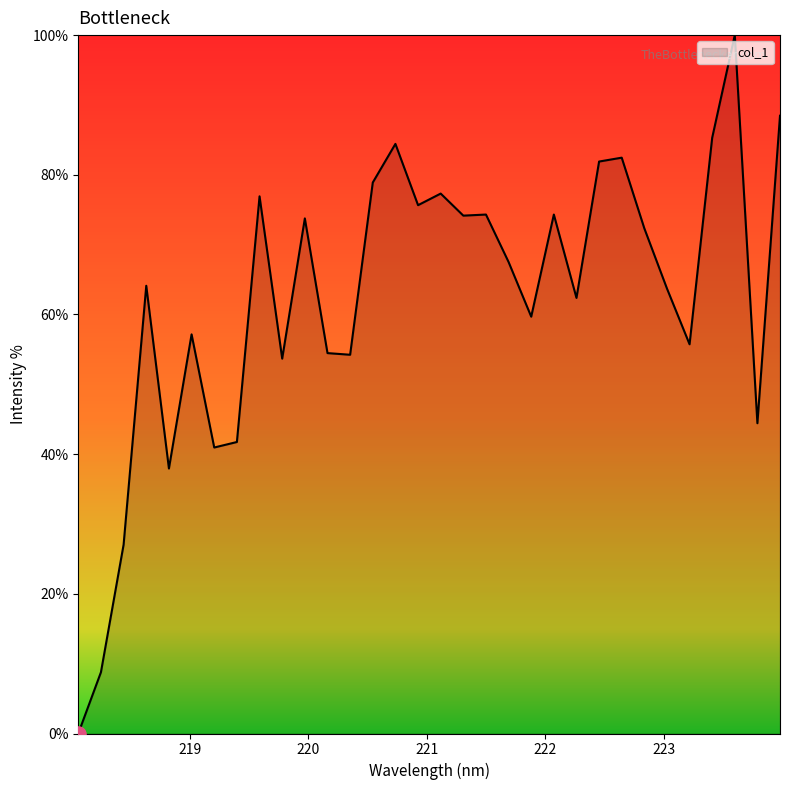

What is the greatest value displayed?

100.0